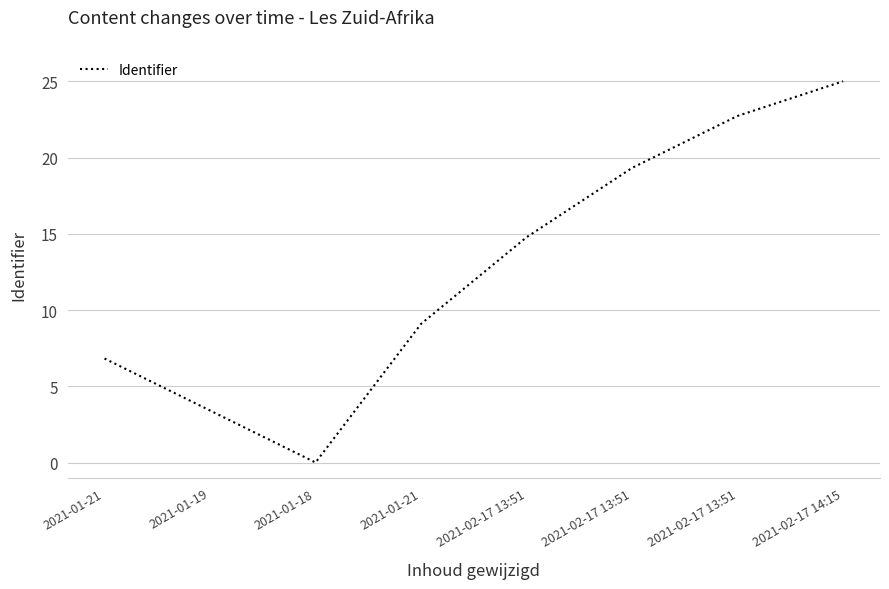

List the labels in order of value, largest first.

2021-02-17 14:15, 2021-02-17 13:51, 2021-02-17 13:51, 2021-02-17 13:51, 2021-01-21, 2021-01-21, 2021-01-19, 2021-01-18